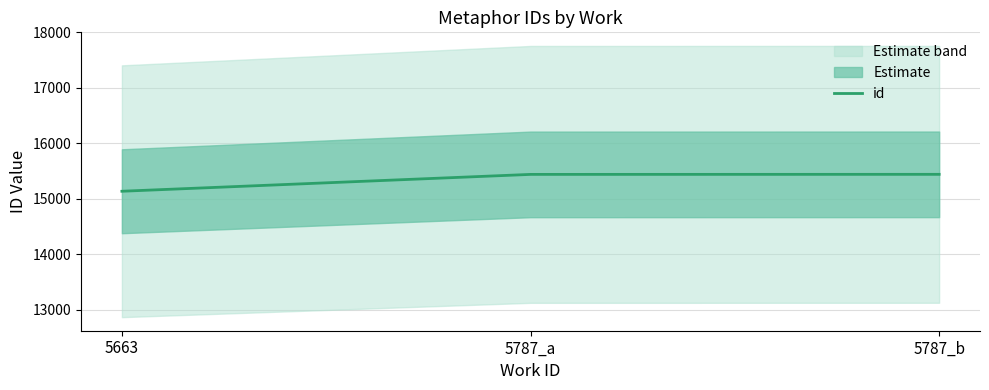

Approximately how many times larger is the value at 5787_b compared to 5787_a?

1.0